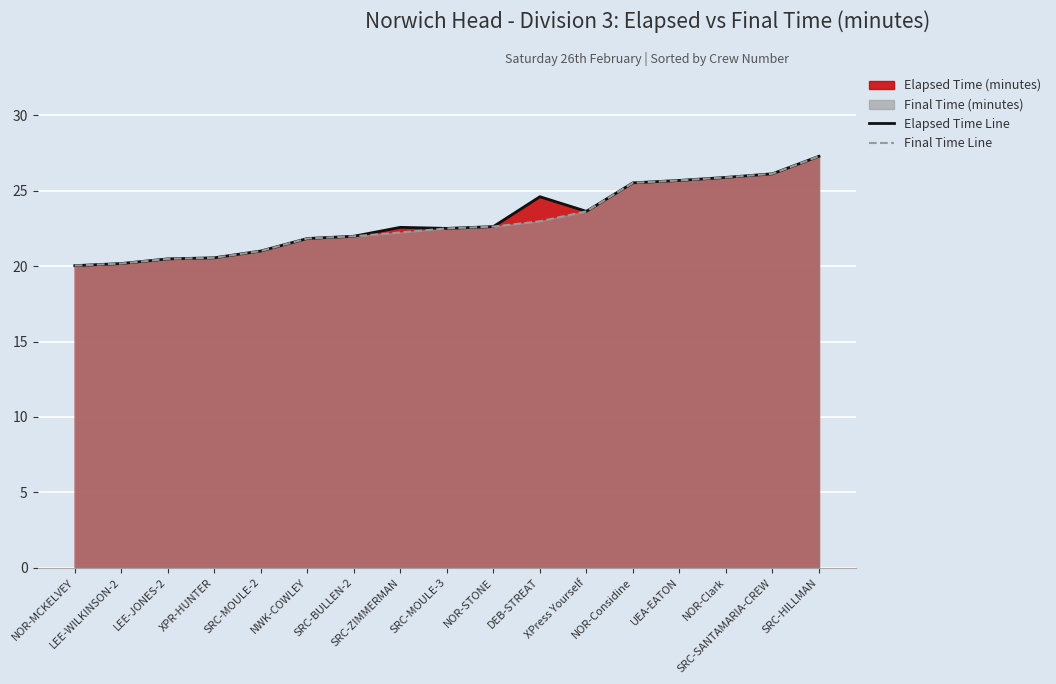

What is the smallest value displayed?

20.0